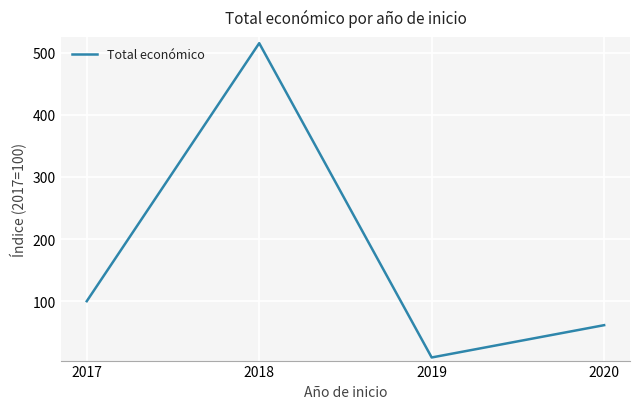

Where is the first local minimum?

2019